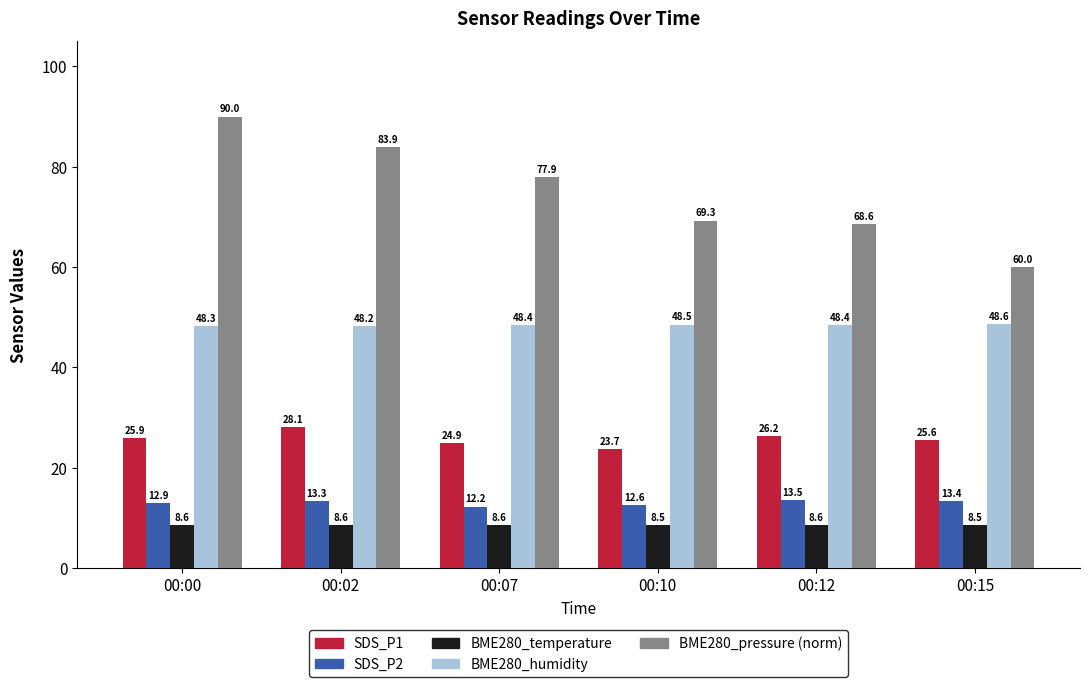

Which series has the largest range (max minus min)?

BME280_pressure (norm)